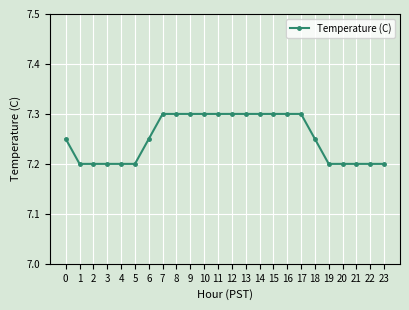

What is the value of the 12th point from the left?

7.3